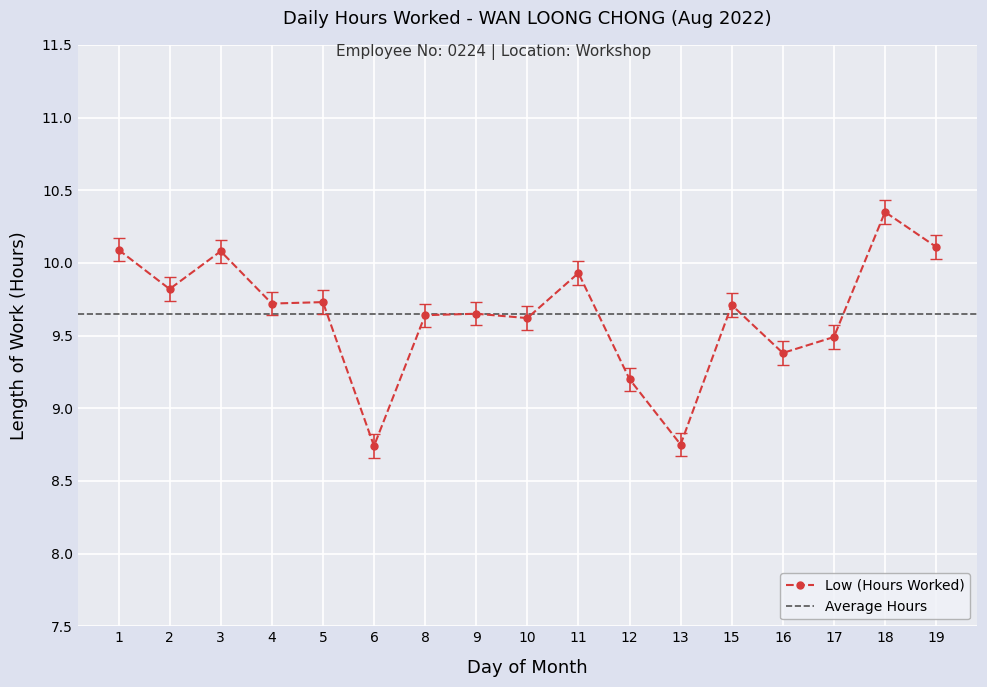

Is it true that the value at 16 is 9.4?

True